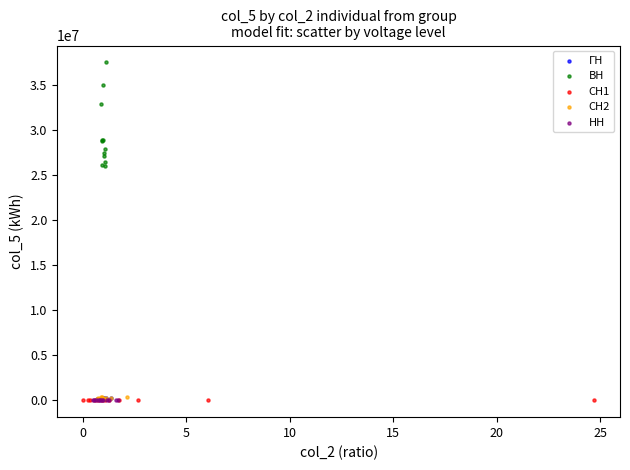

Which series has the widest spread of Y values?

ВН